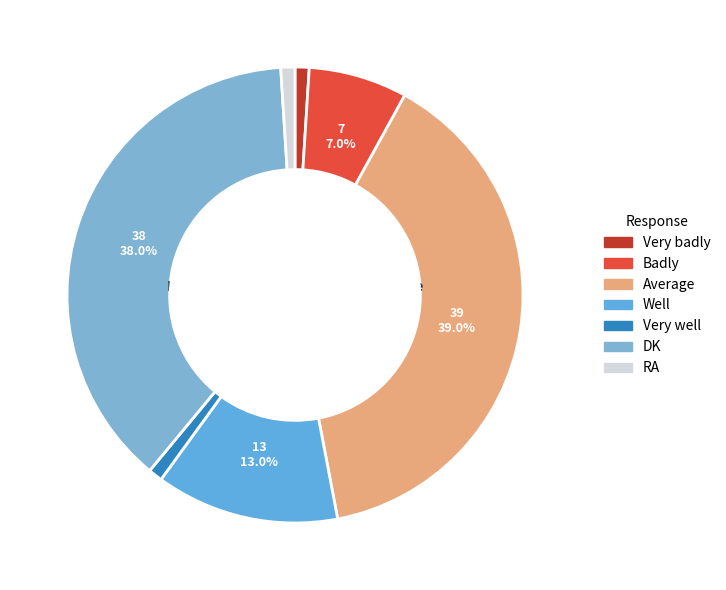

Is it true that DK is 38% of the pie?

True